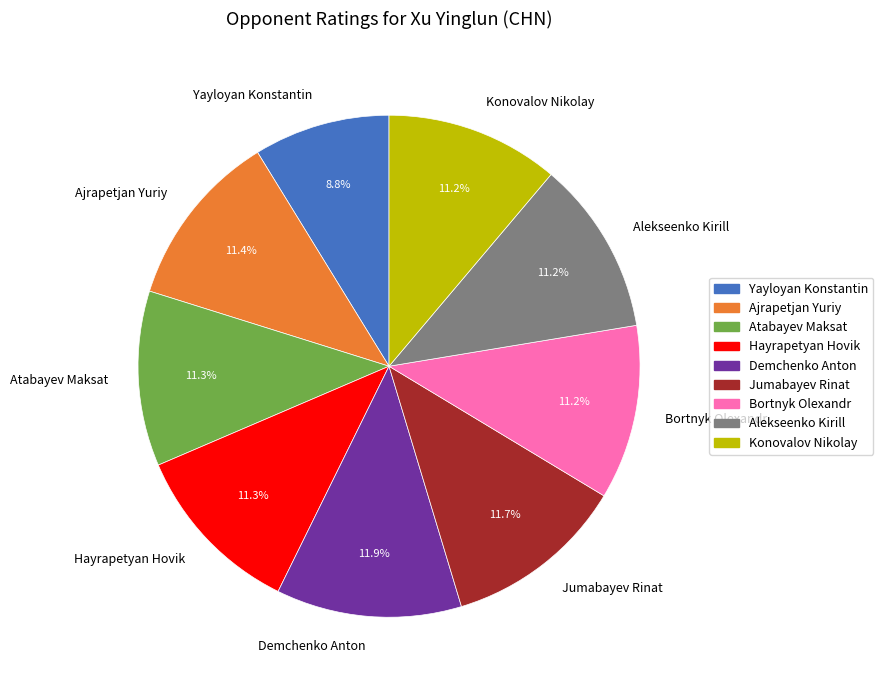

How many slices are in this pie chart?

9